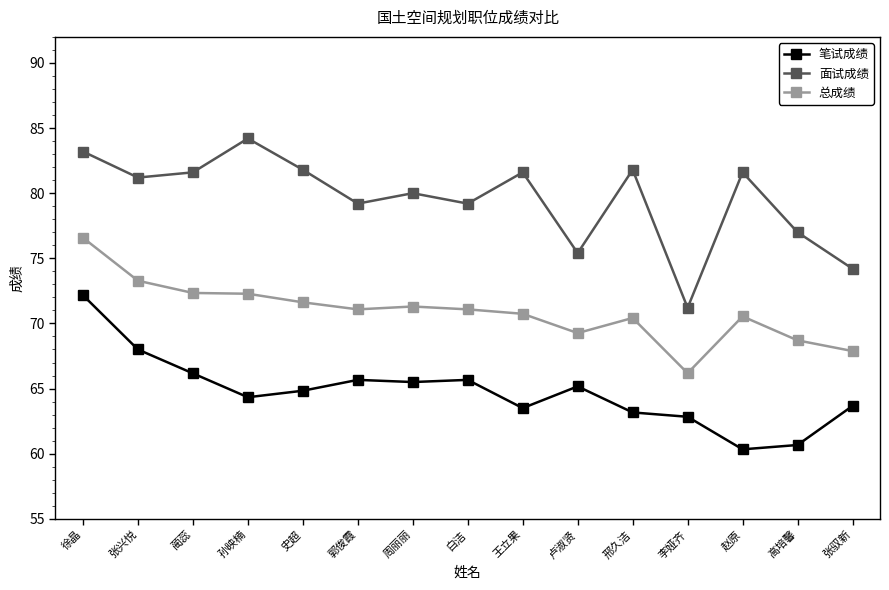

Rank the series by their maximum value, from lowest to highest.

笔试成绩, 总成绩, 面试成绩